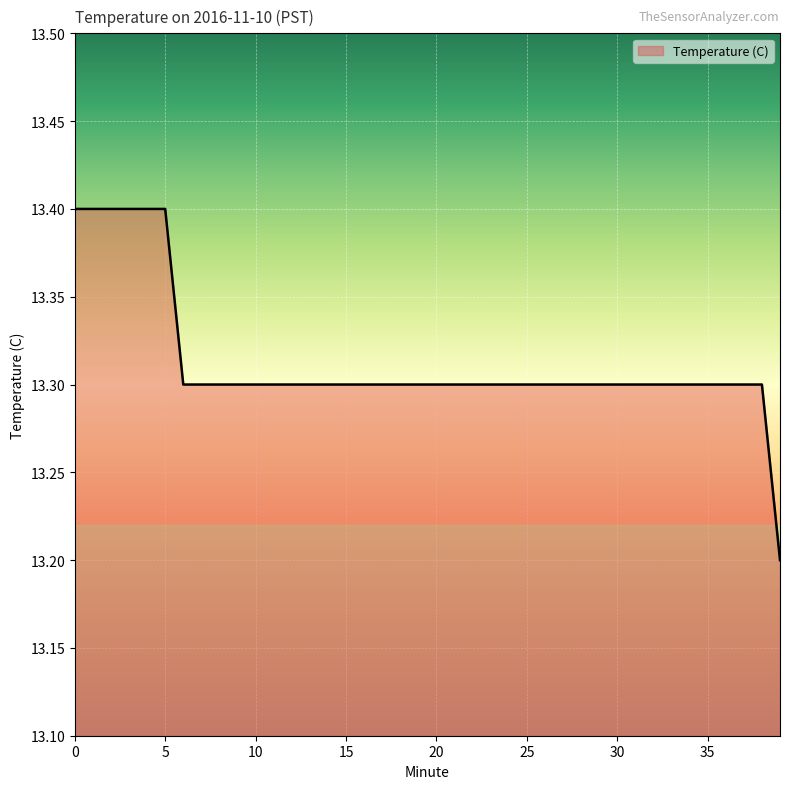

Count the values in the range 13 to 14.

40